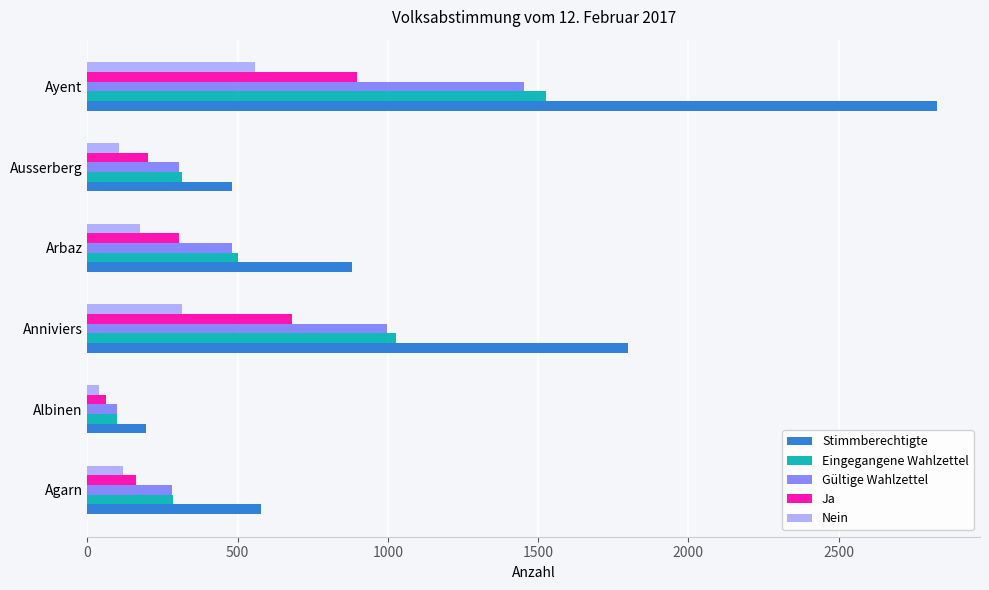

What is the spread (max minus min) of values at Ayent?

2273